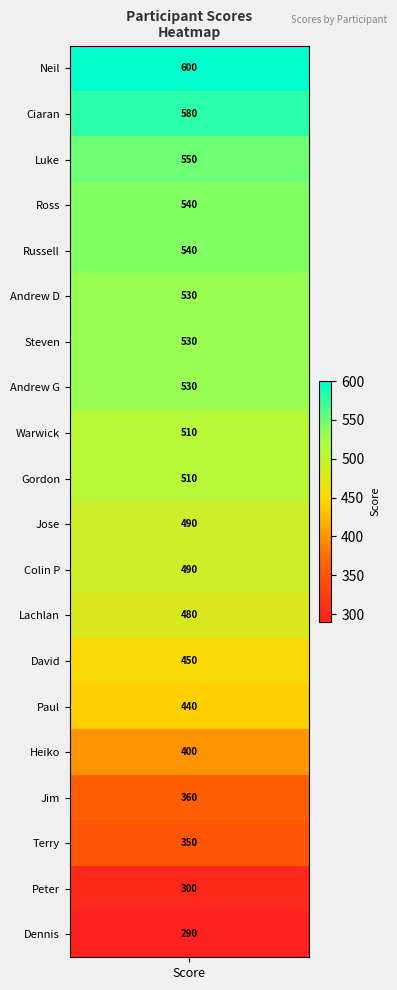

Approximately how many times larger is the value at 19 compared to 3?

0.5